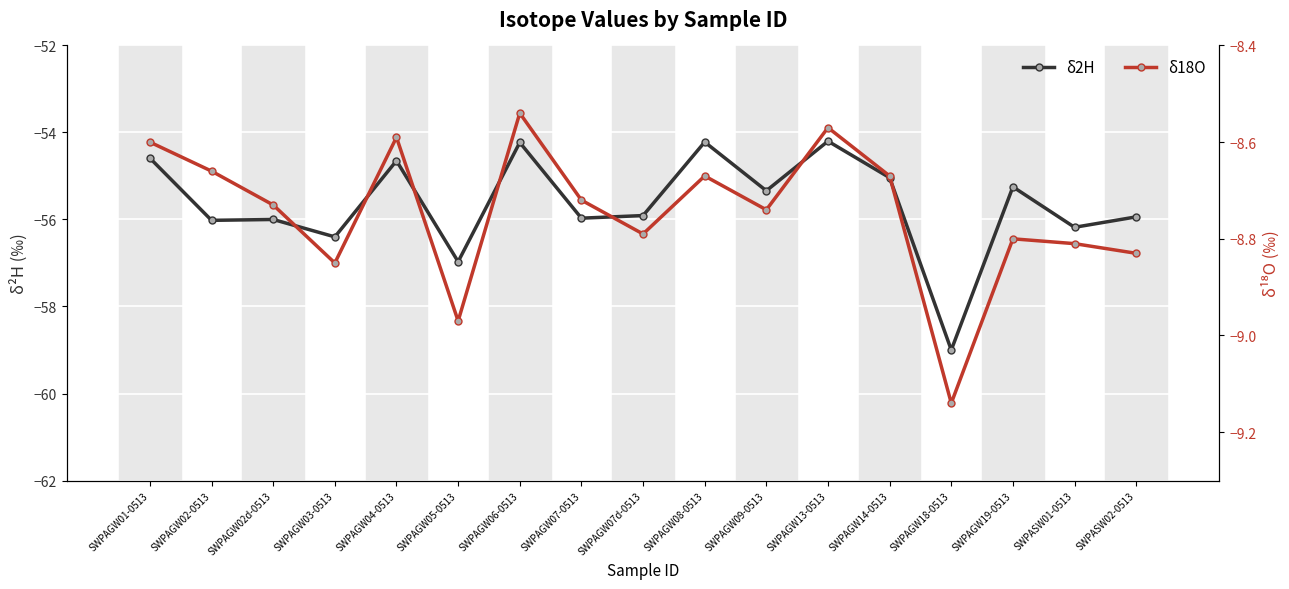

Which series has the largest range (max minus min)?

δ2H